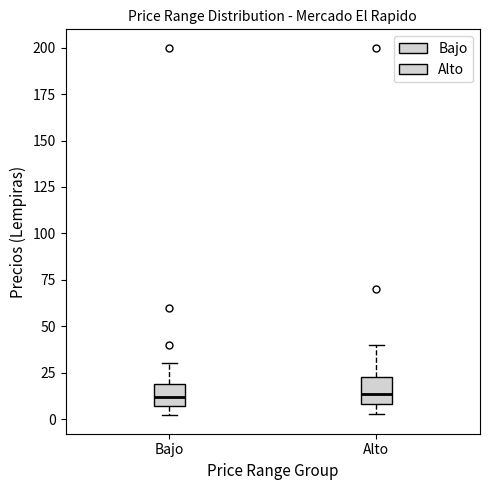

Reading left to right, read every box against the y-axis: the position of its median line, the range the box covers, and the ends of its whiskers. The values are not printed on the chart, so give them approximately, as read against the axis.

Bajo: median 10, box 5 to 20, whiskers 0 to 30
Alto: median 15, box 10 to 25, whiskers 5 to 40